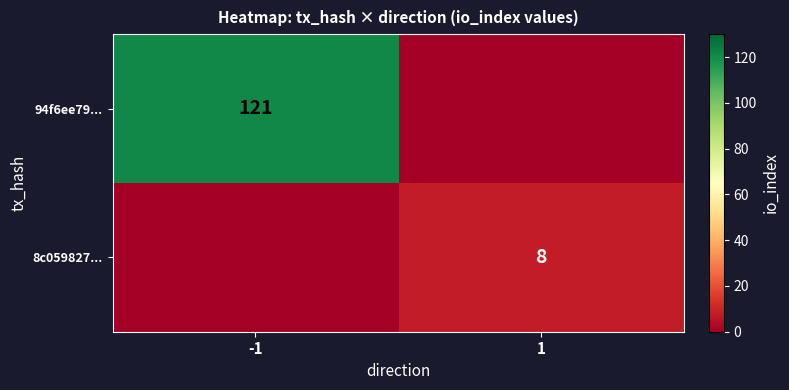

Is the value of 8c059827... at 1 greater than the value of 94f6ee79... at -1?

No